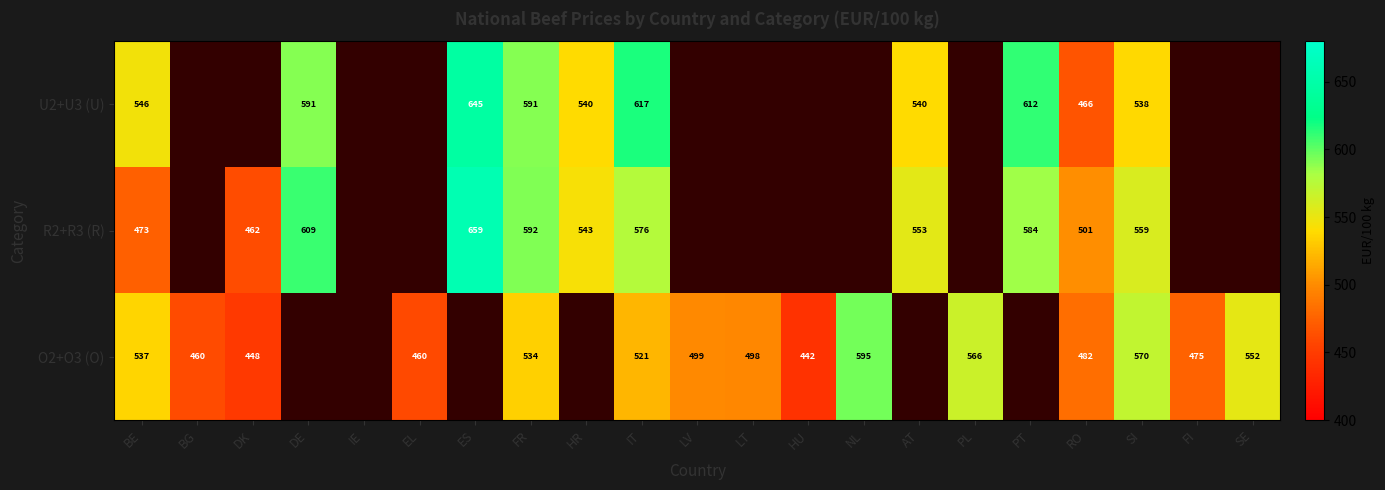

List the series in order of their peak value, lowest first.

O2+O3 (O), U2+U3 (U), R2+R3 (R)